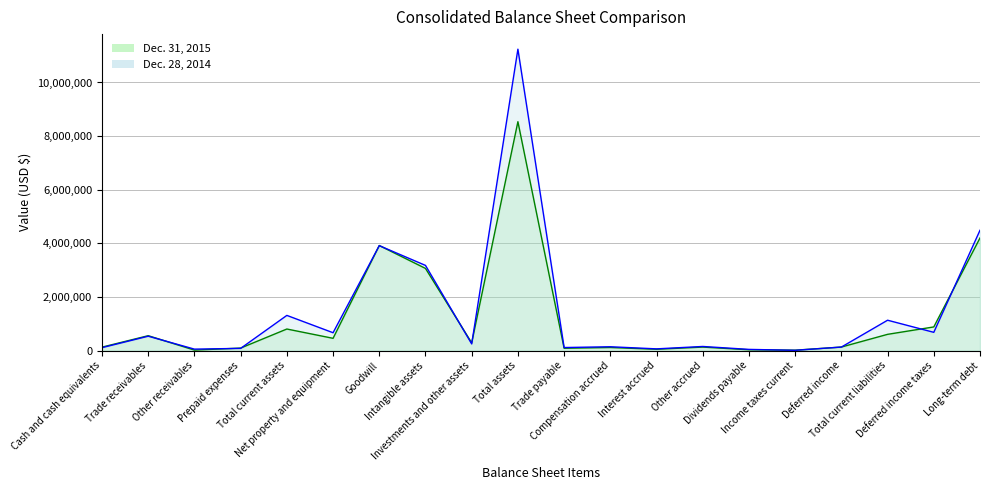

What is the smallest value displayed?

11267